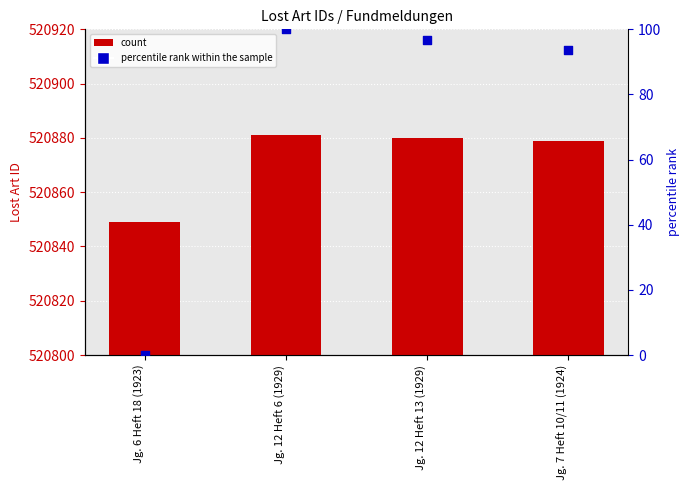

Is the value of Lost Art ID at Jg. 12 Heft 13 (1929) greater than the value of percentile rank within the sample at Jg. 6 Heft 18 (1923)?

Yes